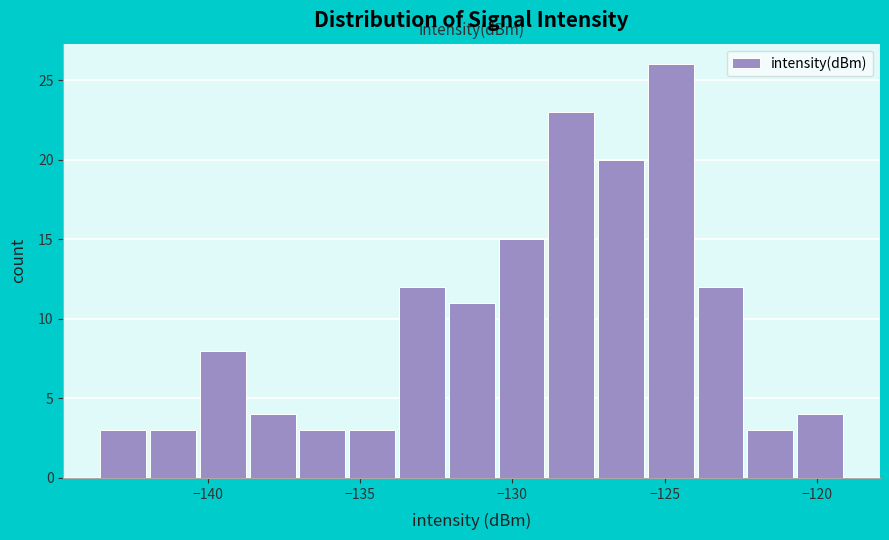

Read against the x-axis, roughly where is the centre of the tallest bar?

-125.0